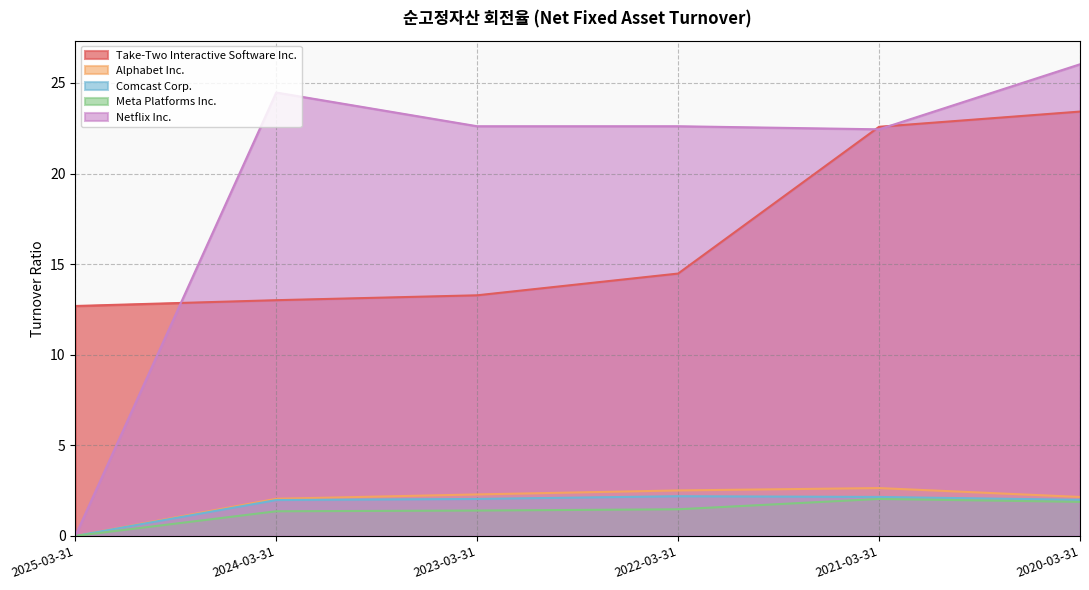

True or false: Meta Platforms Inc. has more than 1 points higher than both neighbors.

False